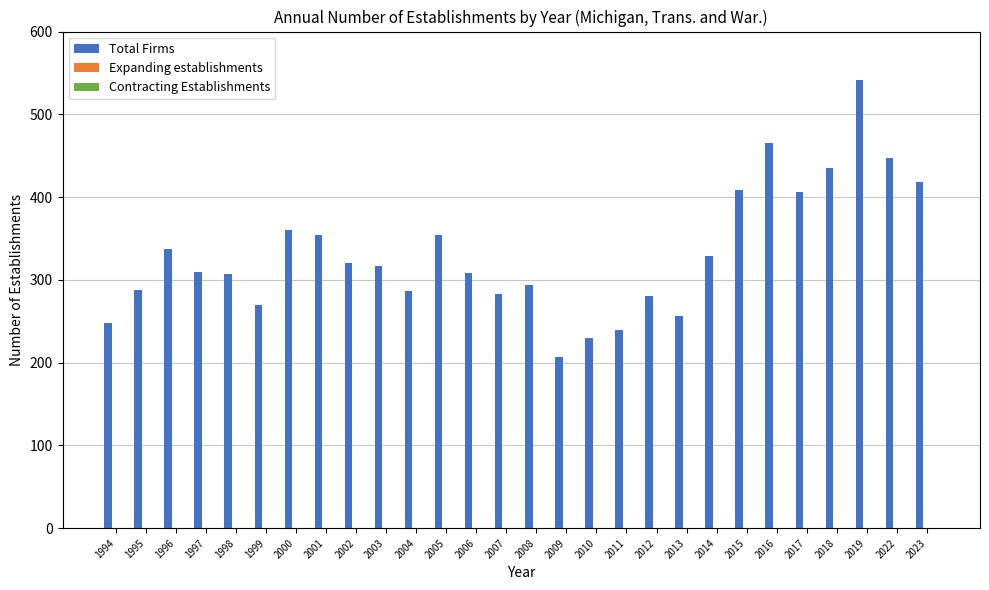

Between 2000 and 1997, which is larger?

2000